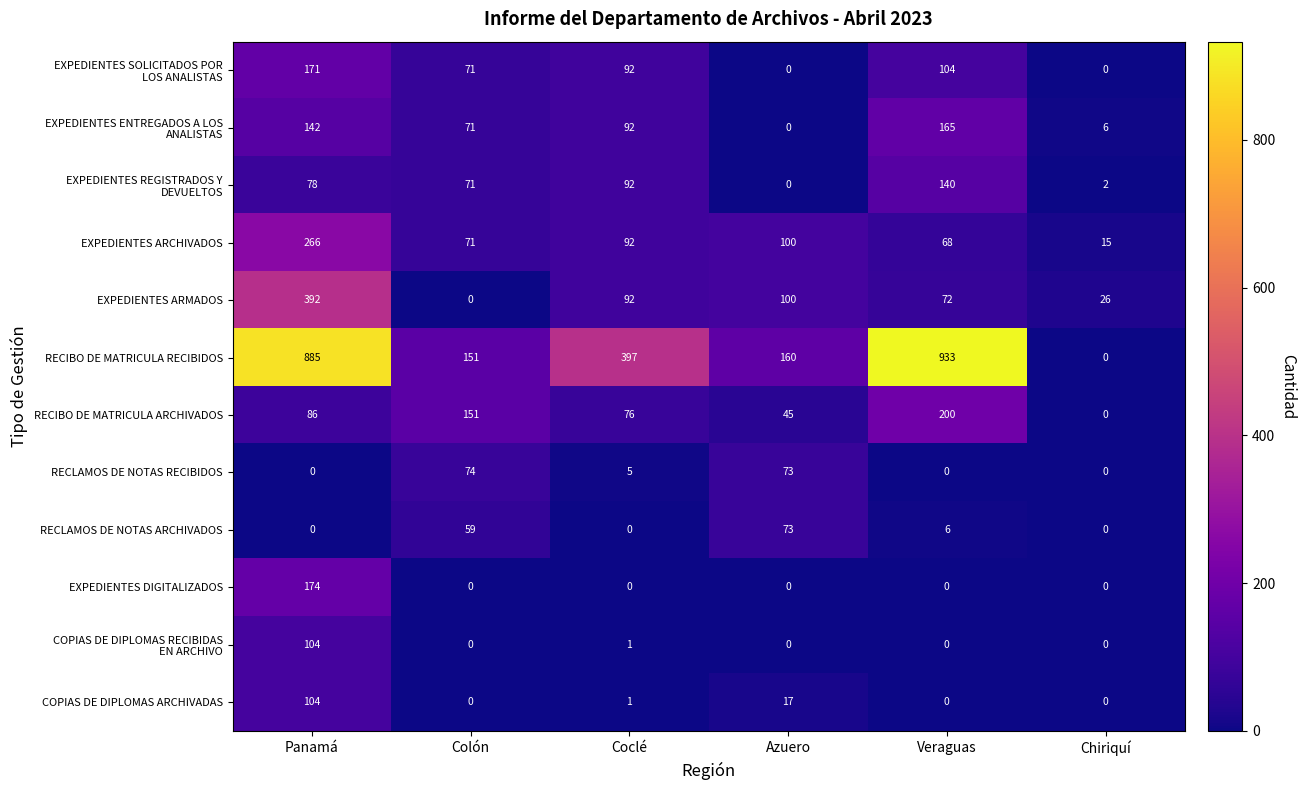

Which series has the widest spread of values?

RECIBO DE MATRICULA RECIBIDOS